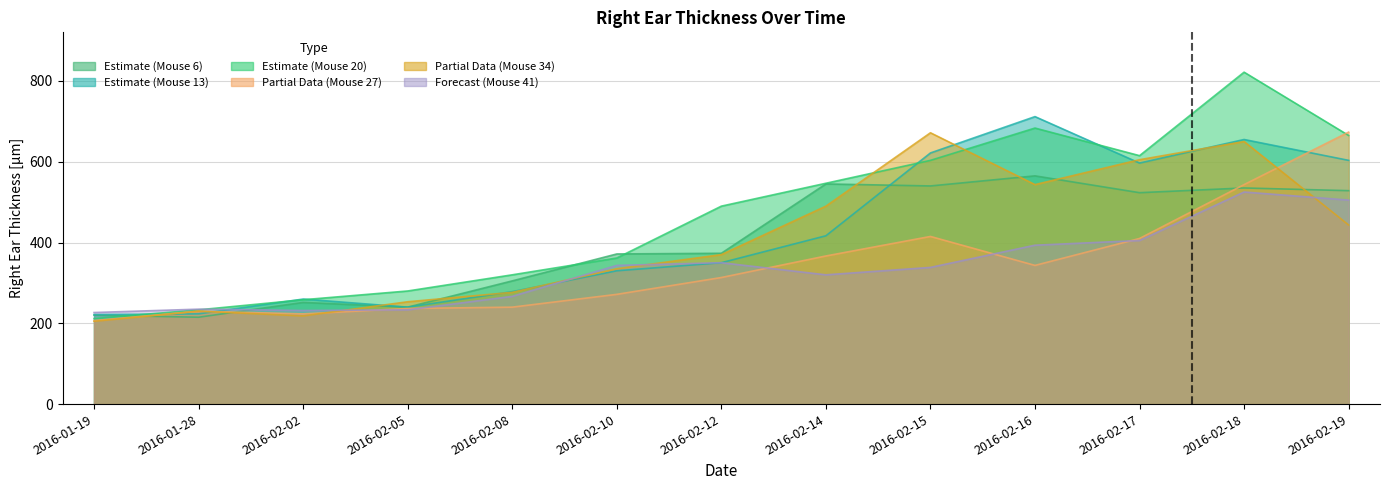

What value does the Mouse 20 Right Mean series have at 2016-02-12?

490.0